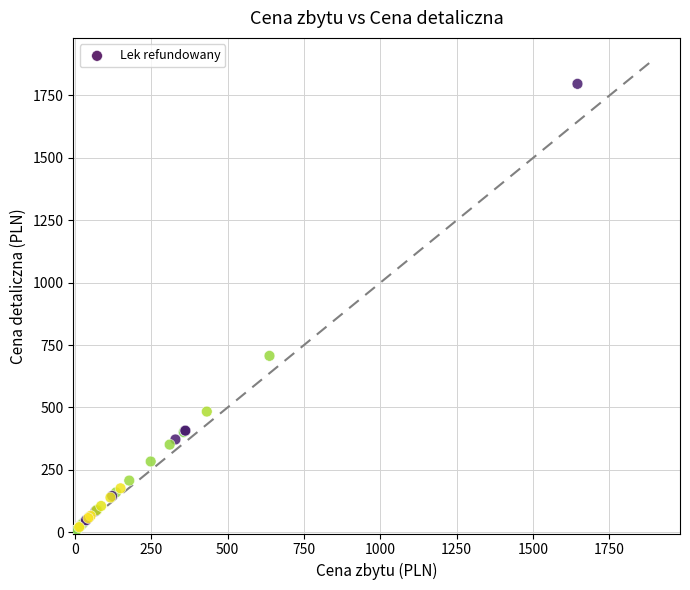

What Y value in the scatter plot is closest to 902?

706.8